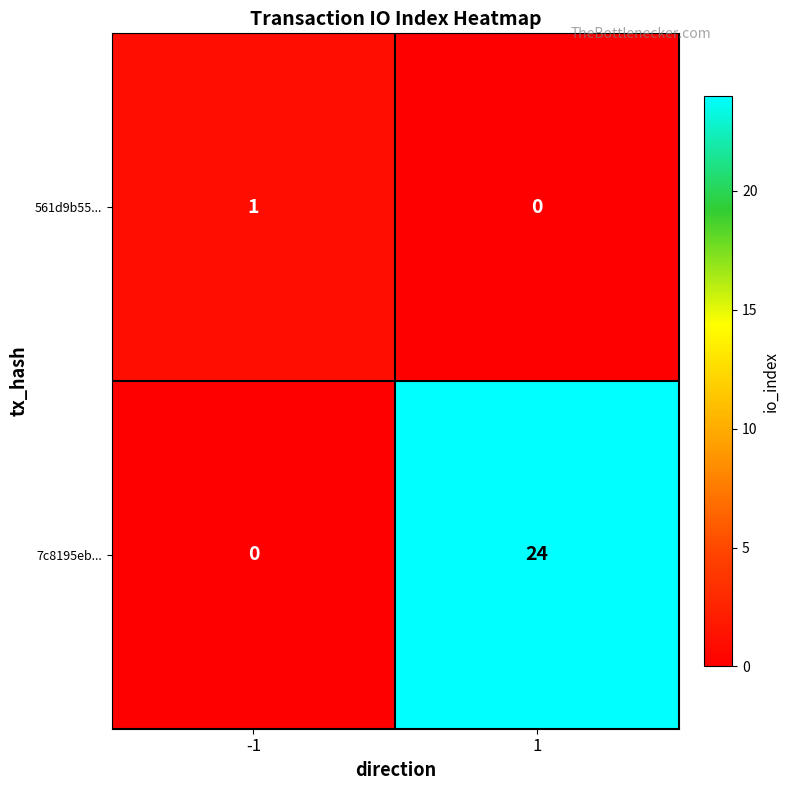

The 7c8195eb... series shows 0 at -1. True or false?

True